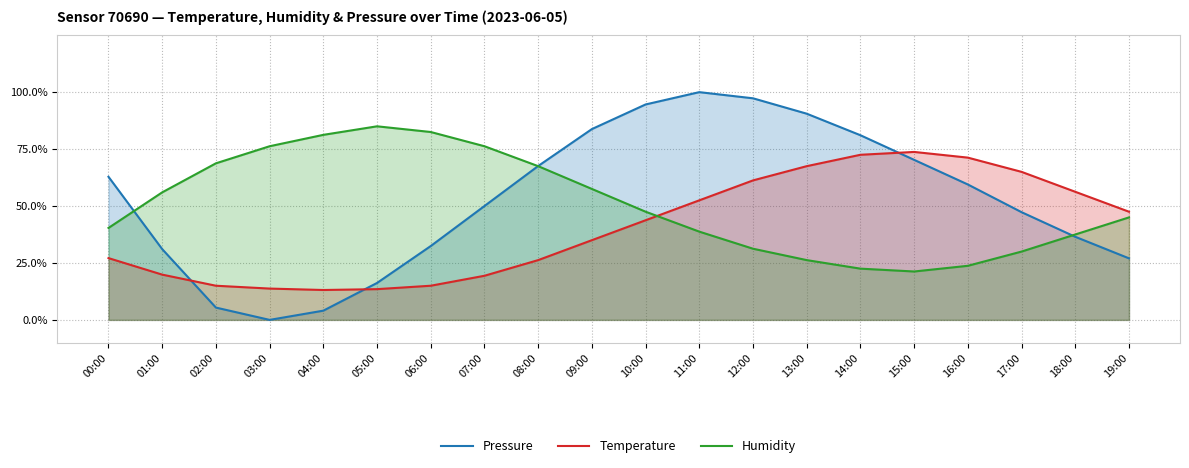

At how many categories does at least one series exceed 18?

4